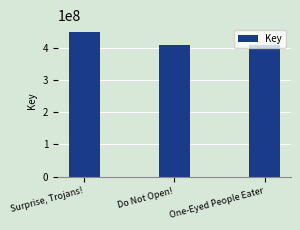

How many bars are there in total?

3